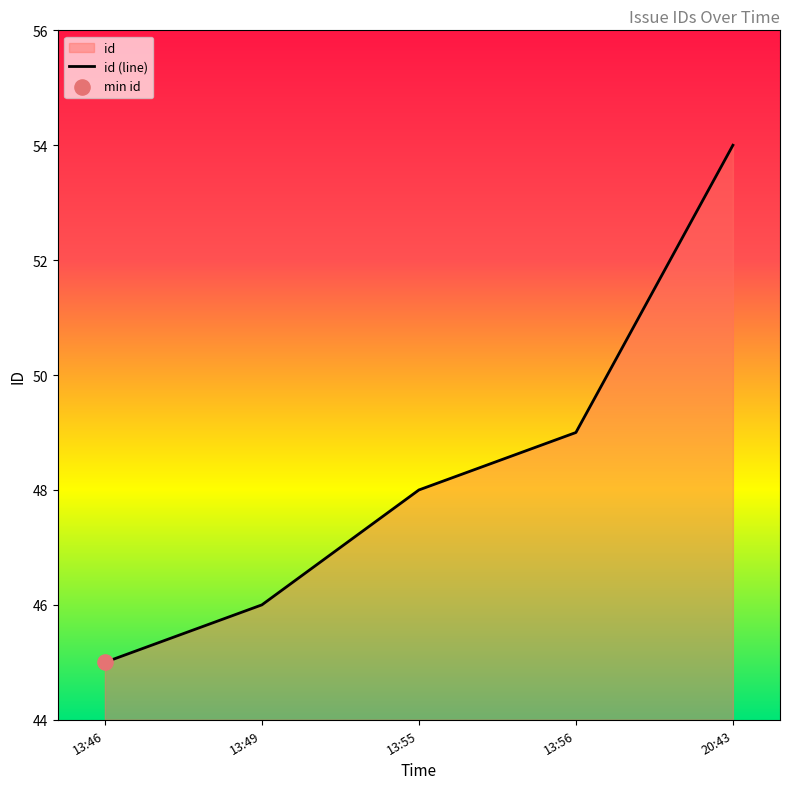

Between 13:49 and 13:46, which is larger?

13:49